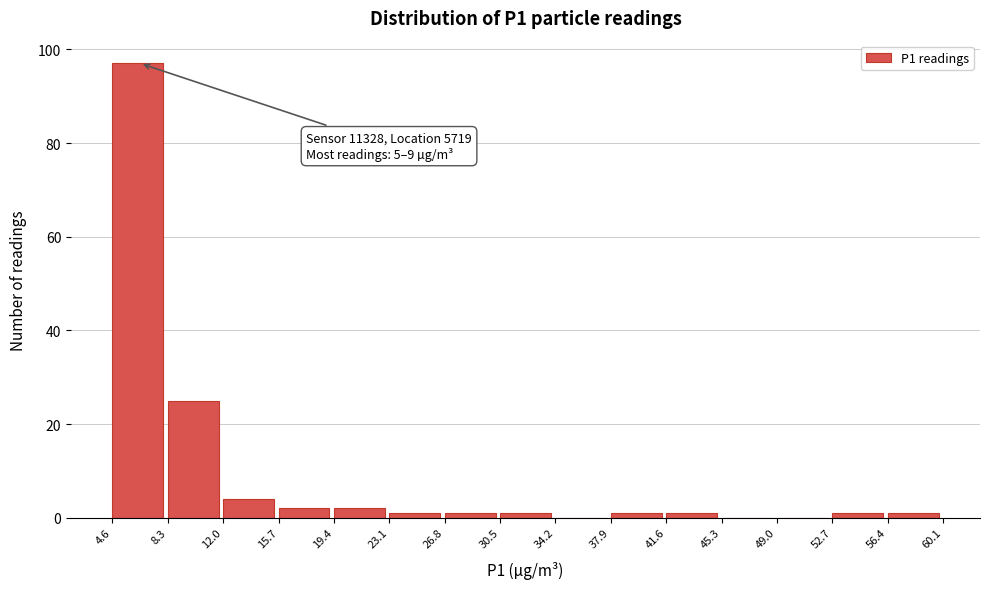

Over which range of the x-axis is the bar tallest?

4.6 to 8.3